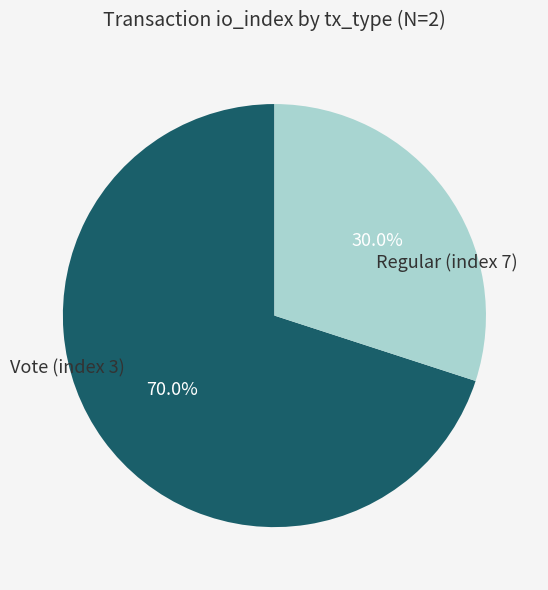

Count the number of slices in the pie.

2